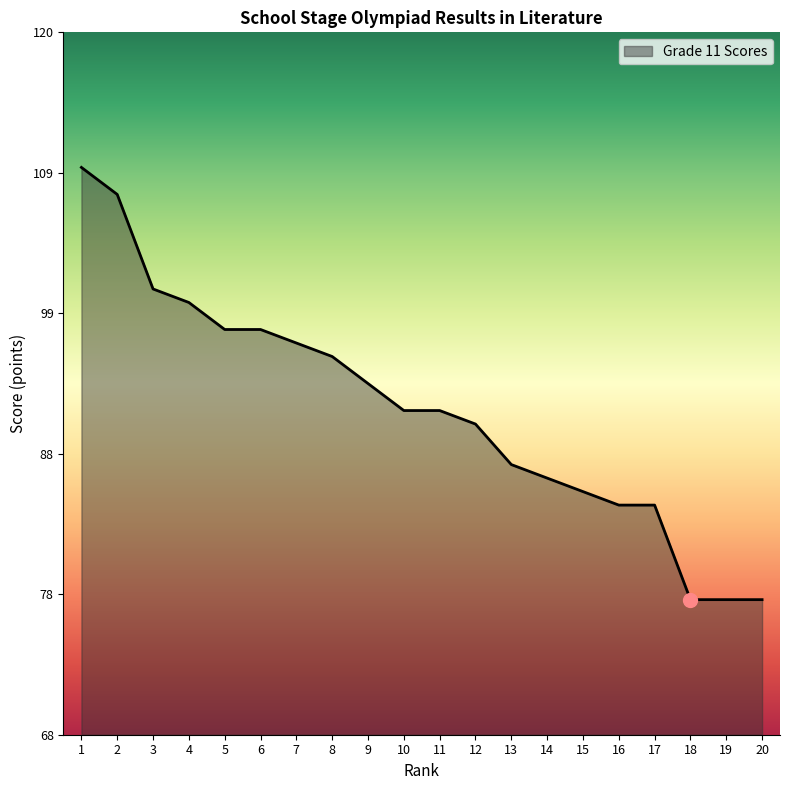

The value at 17 is 129. True or false?

False